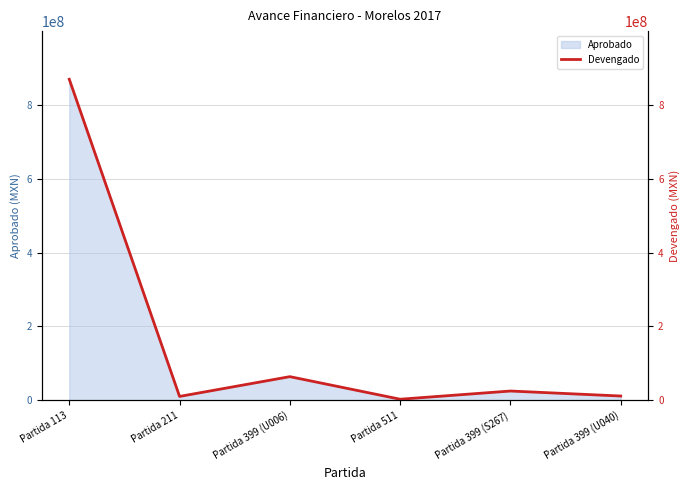

What is the label of the 1st point from the right?

Partida 399 (U040)